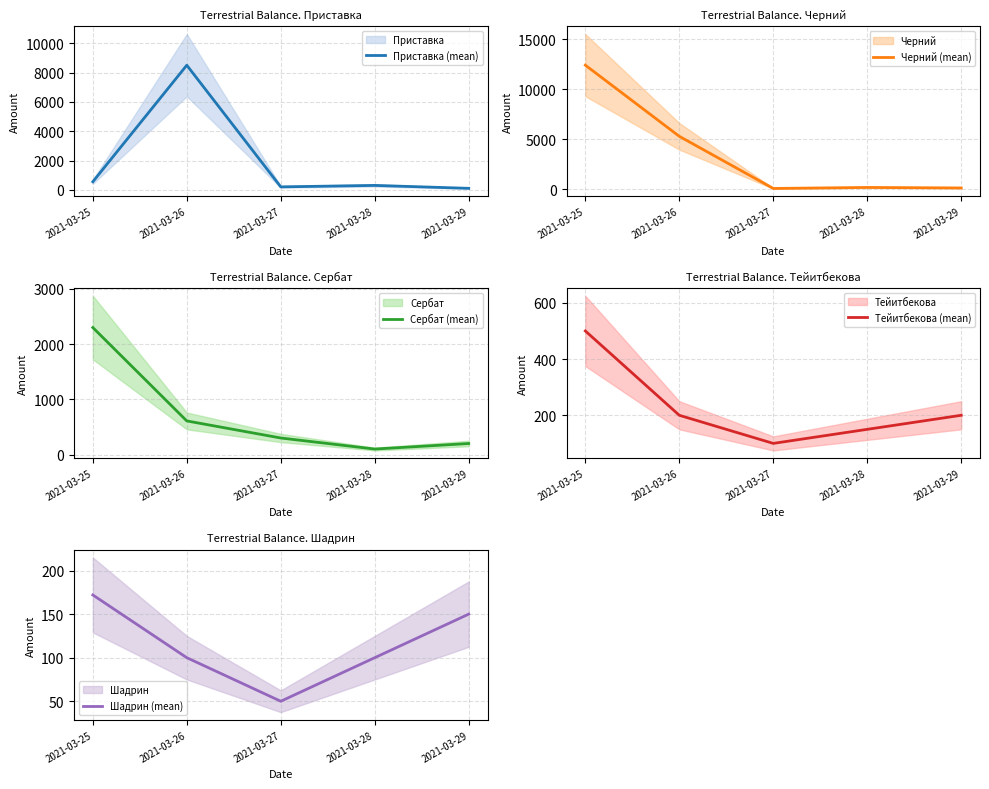

What is the difference between the highest and lowest values at 2021-03-28?

200